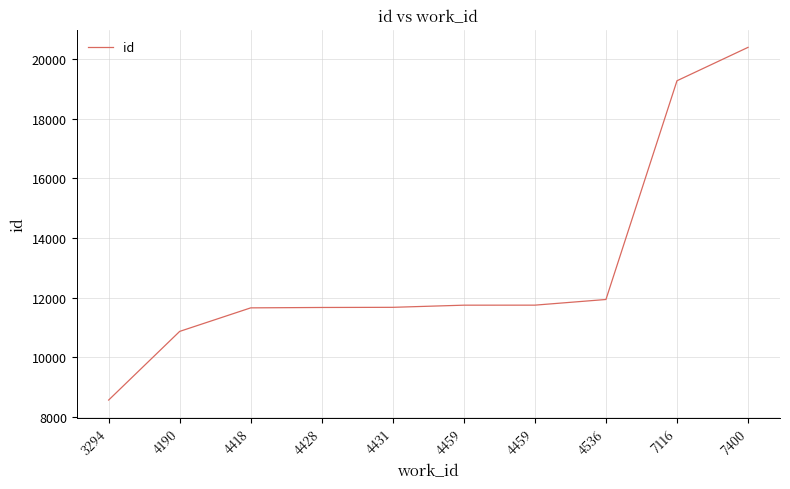

Is this an area chart (filled region under the line)?

No